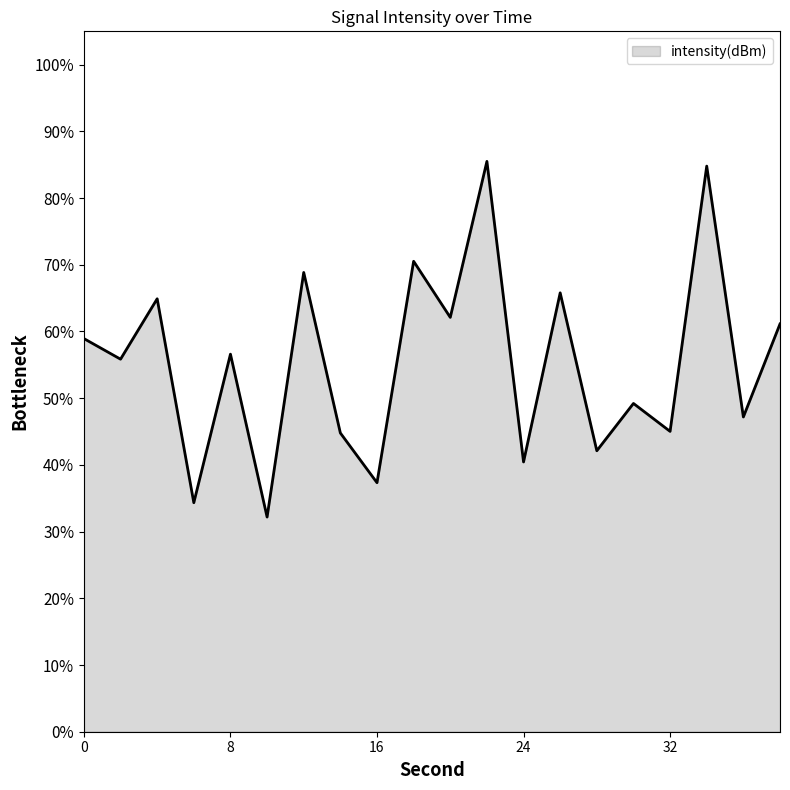

What is the difference between the maximum and minimum values?

53.3